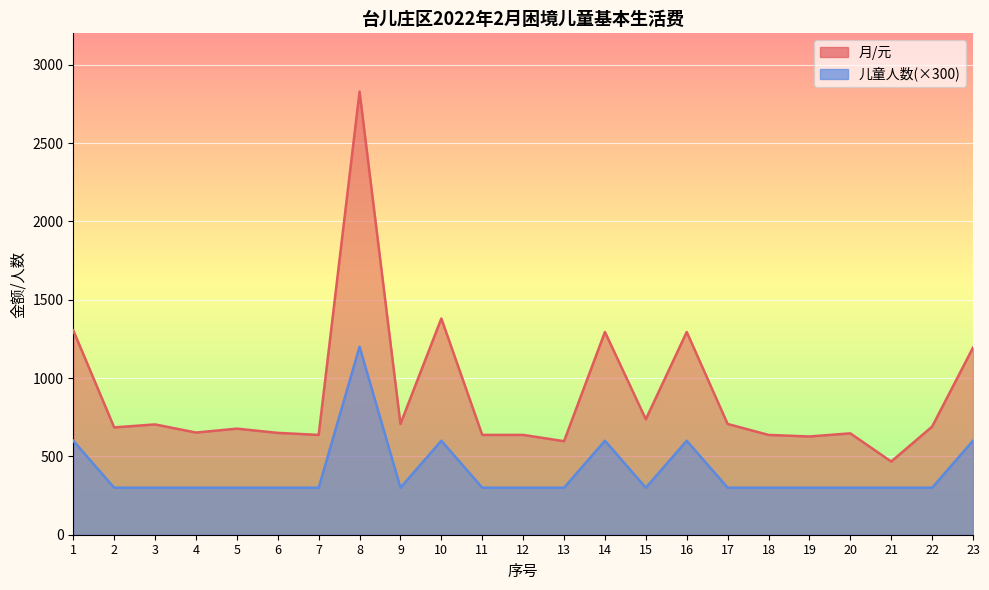

What is the total value across all series at 8?

4028